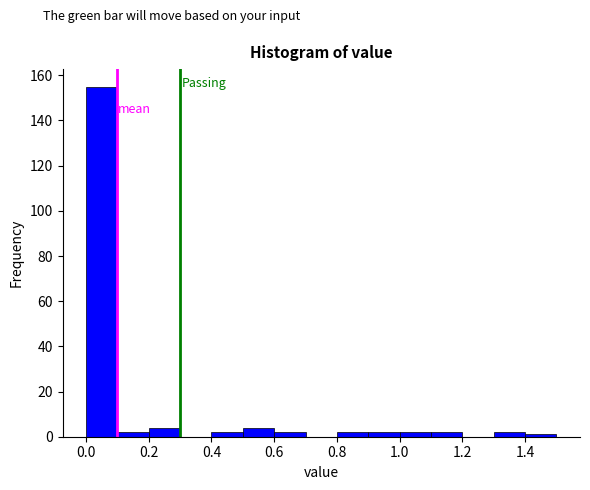

Reading left to right, list every bar in this chart as the range it spans on the x-axis followed by its height. The values are not printed on the chart, so give them approximately, as read against the axis.

0.0 to 0.1: 156
0.1 to 0.2: 2
0.2 to 0.3: 4
0.3 to 0.4: 0
0.4 to 0.5: 2
0.5 to 0.6: 4
0.6 to 0.7: 2
0.7 to 0.8: 0
0.8 to 0.9: 2
0.9 to 1.0: 2
1.0 to 1.1: 2
1.1 to 1.2: 2
1.2 to 1.3: 0
1.3 to 1.4: 2
1.4 to 1.5: under 2